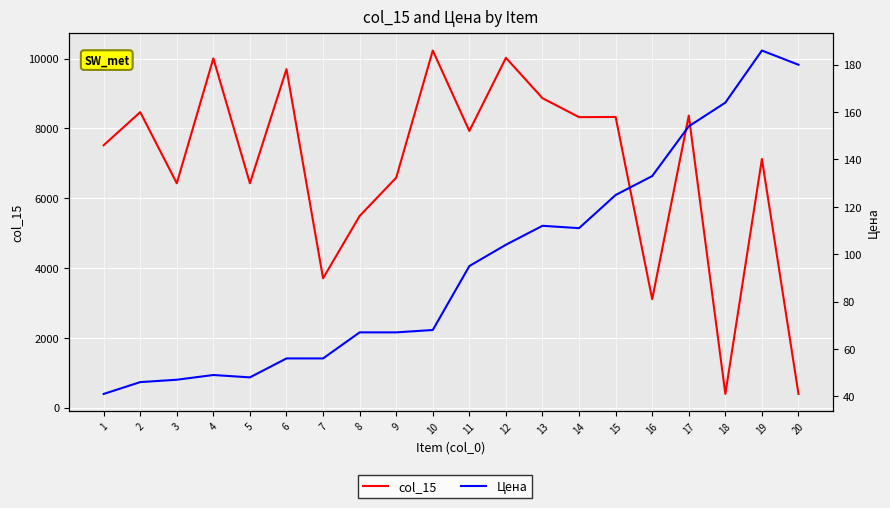

True or false: col_15 has more than 2 points higher than both neighbors.

True